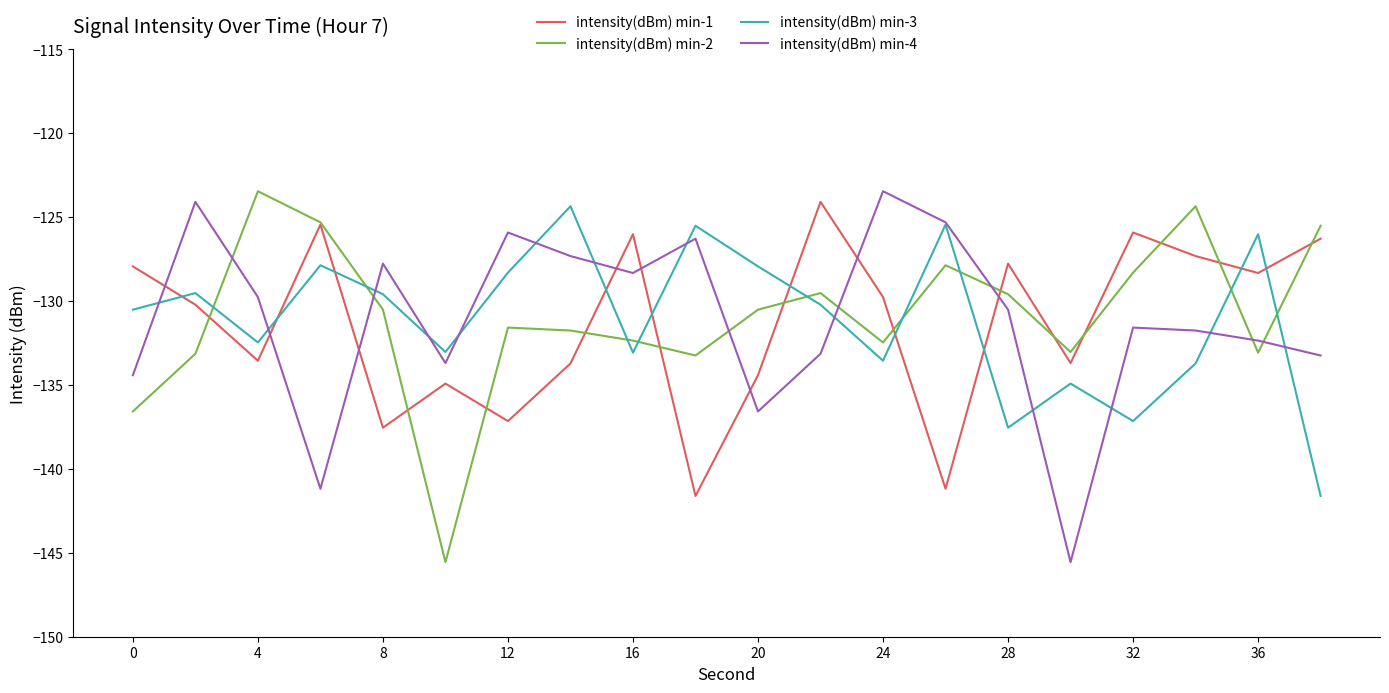

What are all the series names shown in the legend?

intensity(dBm) min-1, intensity(dBm) min-2, intensity(dBm) min-3, intensity(dBm) min-4